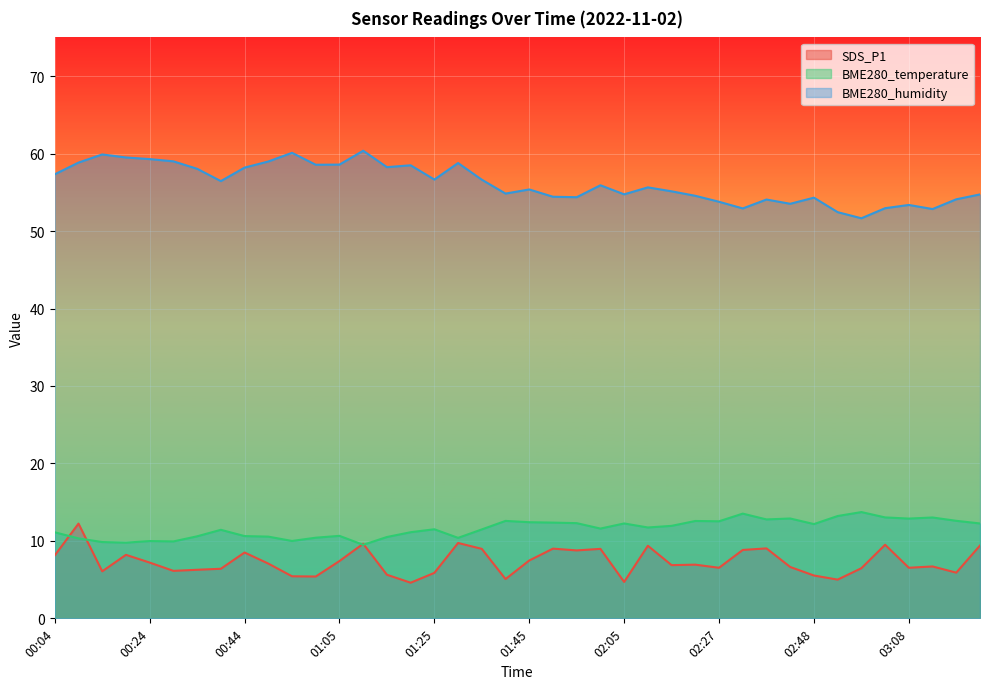

What is the sum of all BME280_humidity values?

2247.6